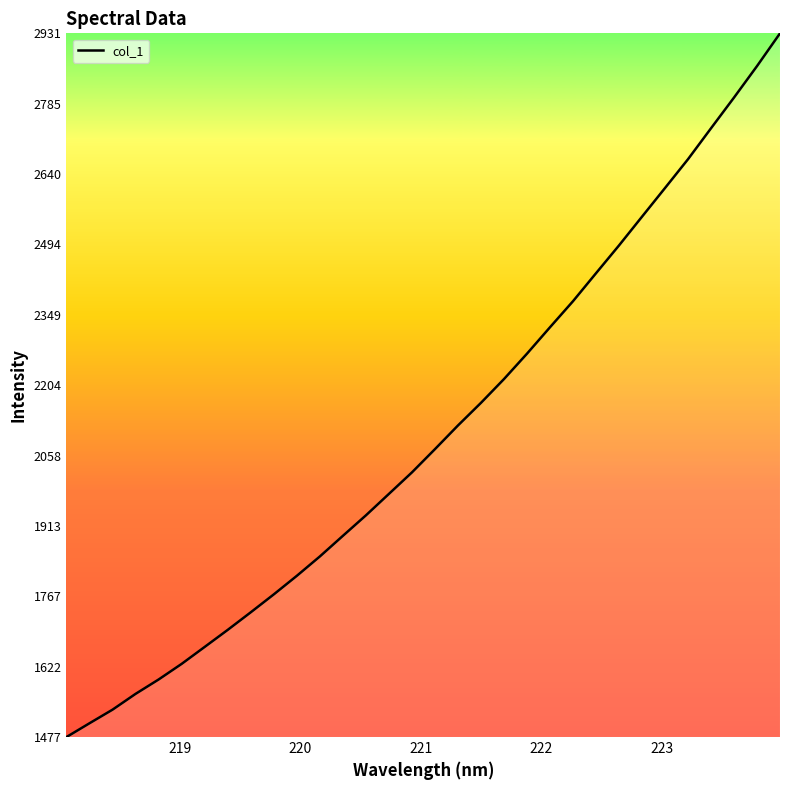

What is the difference between the maximum and minimum values?

1453.9